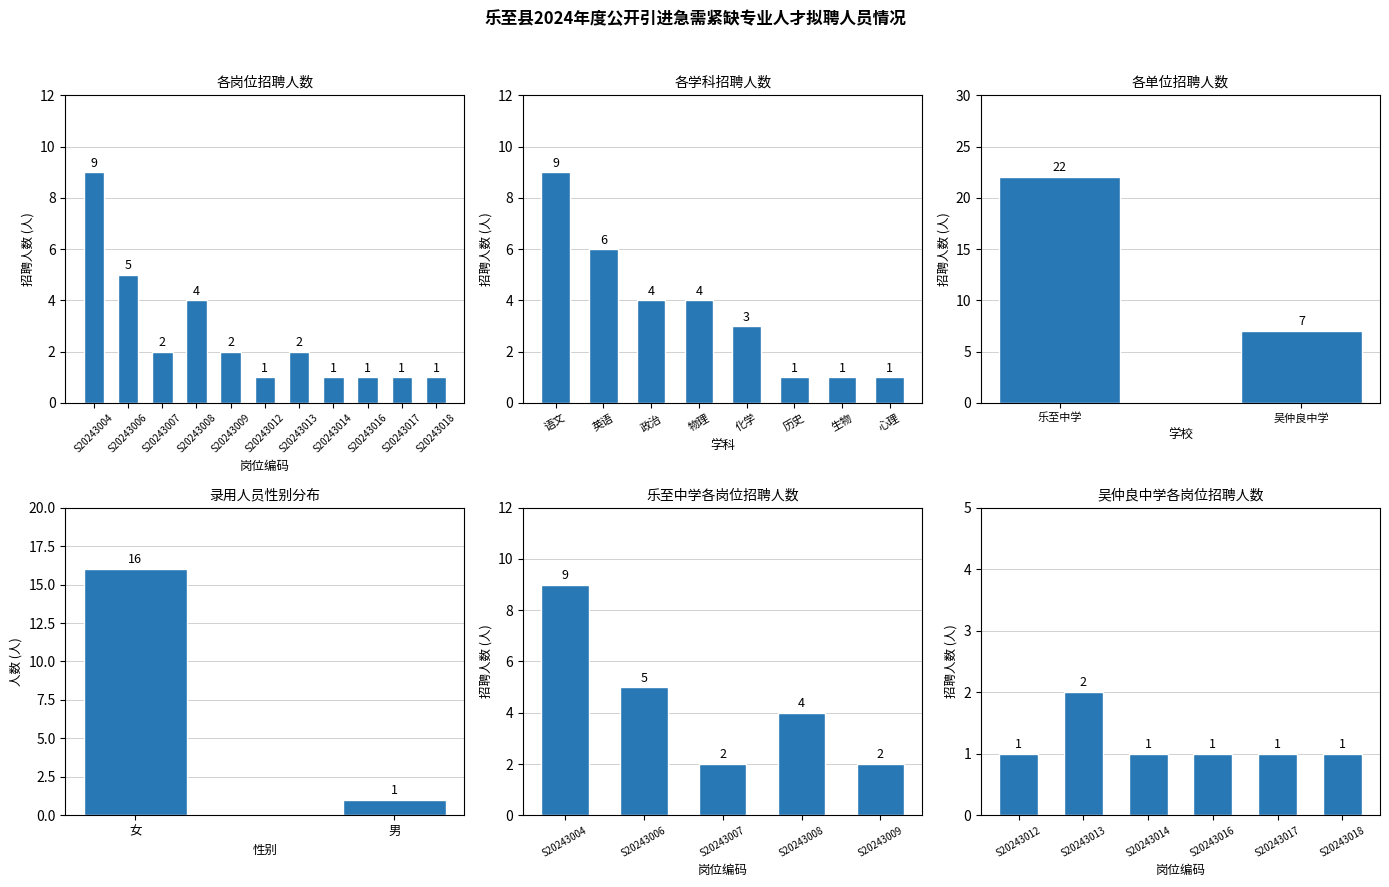

Rank the categories by value from highest to lowest.

S20243004, S20243006, S20243008, S20243007, S20243009, S20243013, S20243012, S20243014, S20243016, S20243017, S20243018